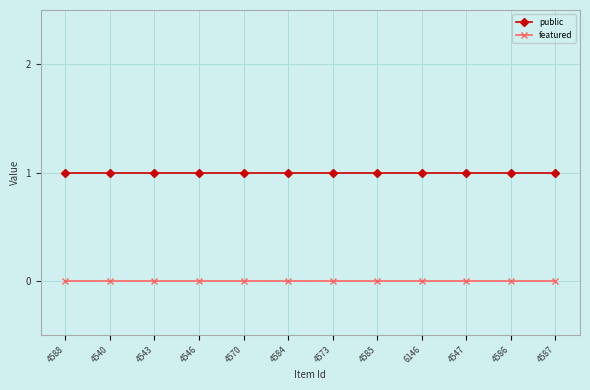

True or false: featured and public intersect in this chart.

False